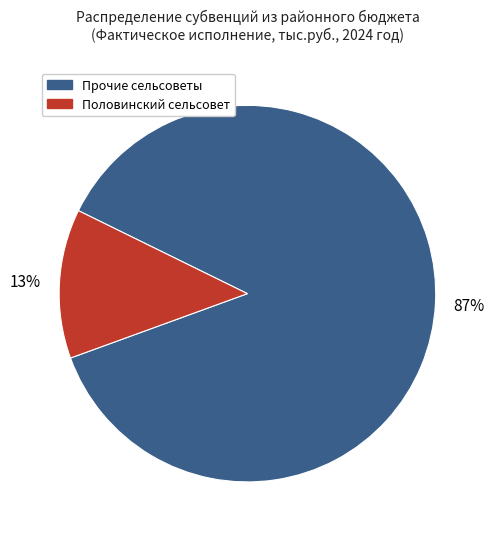

To the nearest percent, what is the average slice percentage?

50%